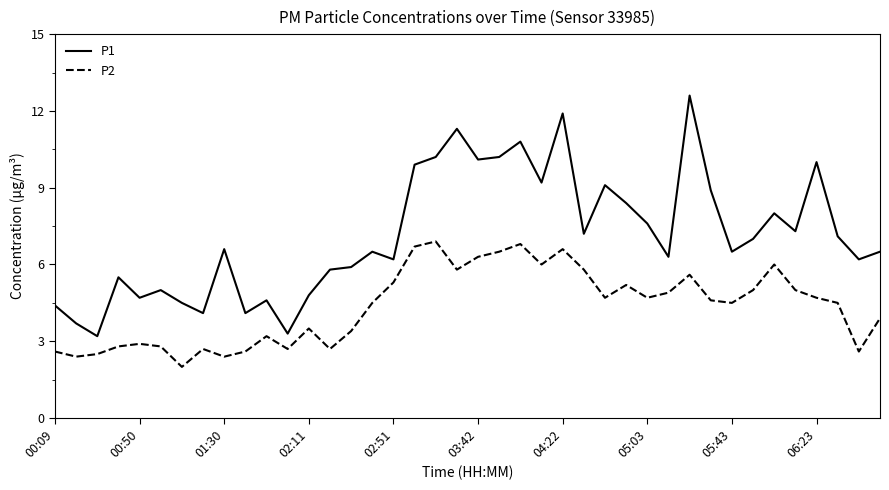

Which series has the largest range (max minus min)?

P1